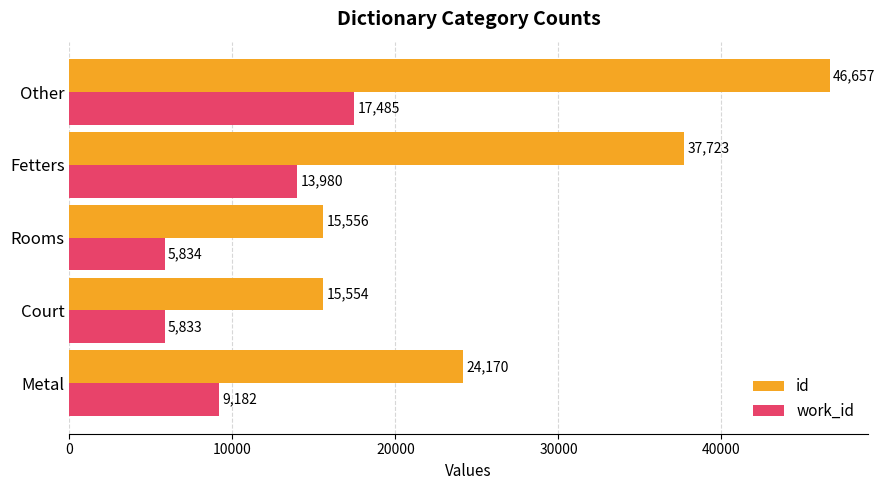

At which label is id closest to 31105?

Fetters